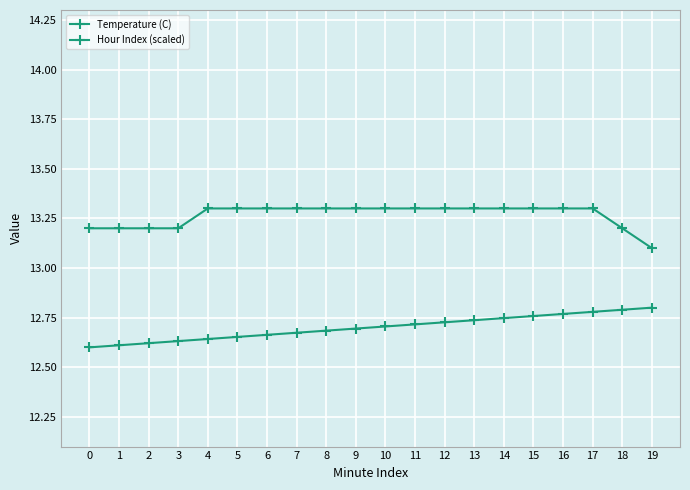

True or false: Temperature (C) has more than 2 interior local peaks.

False